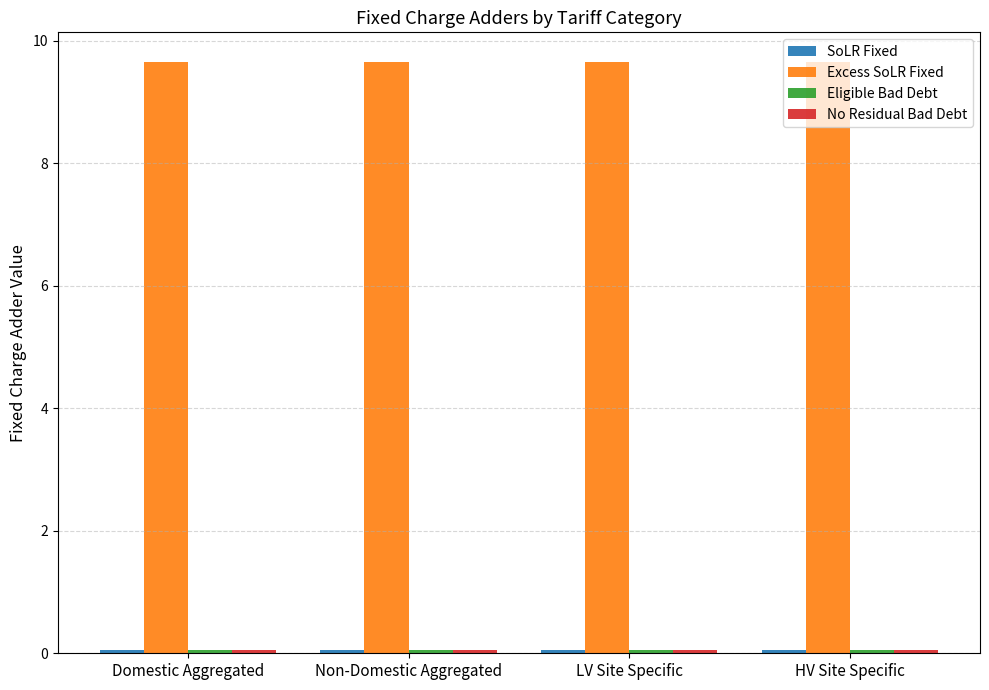

At how many categories does at least one series exceed 9?

4